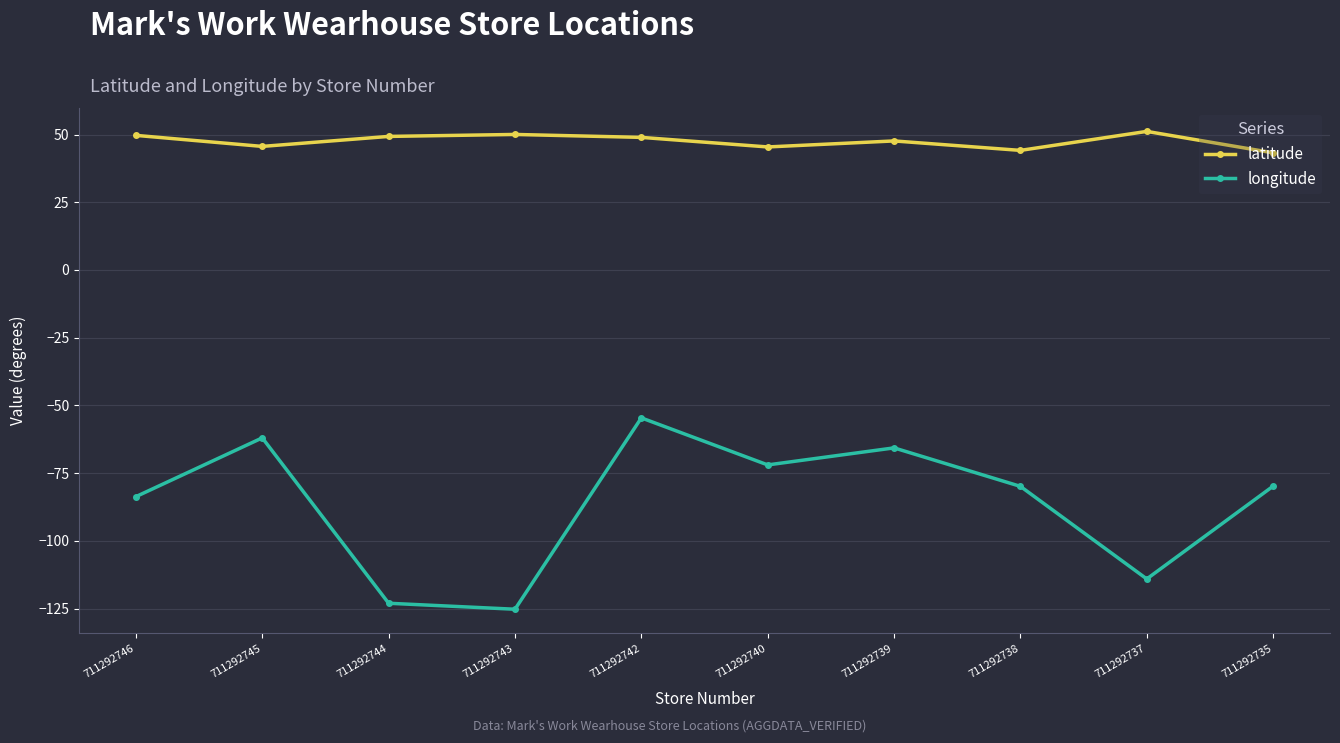

What is the sum of all longitude values?

-859.9